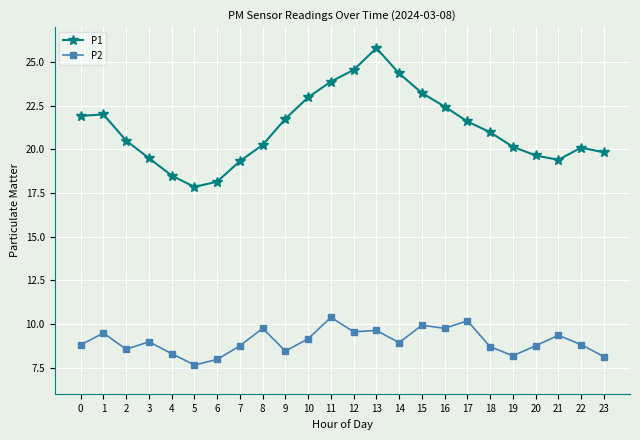

True or false: P1 has more than 0 points higher than both neighbors.

True